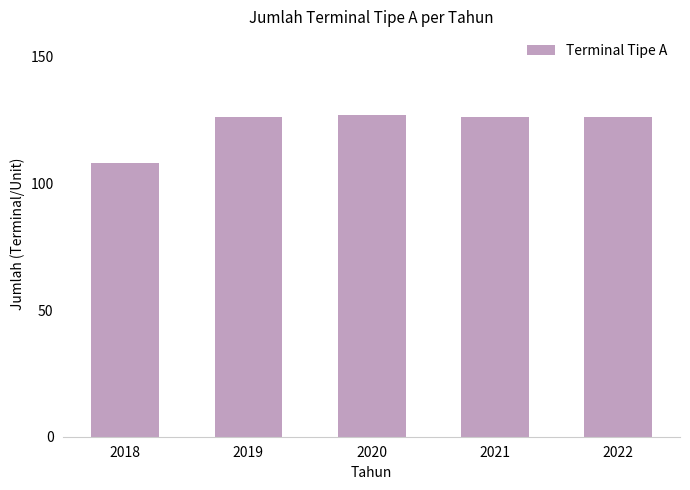

Reading right to left, what are all the values shown in this chart?

2022=126	2021=126	2020=127	2019=126	2018=108